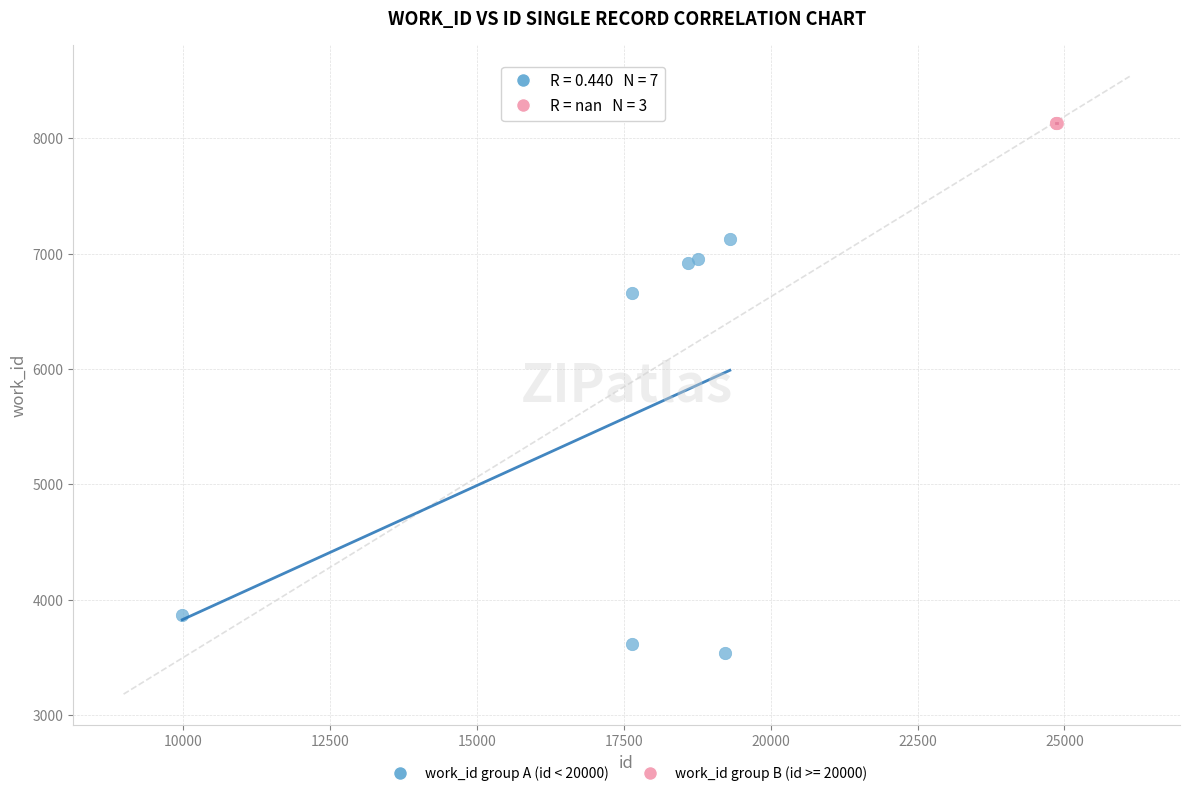

Which series reaches the maximum Y coordinate?

work_id group B (id >= 20000)